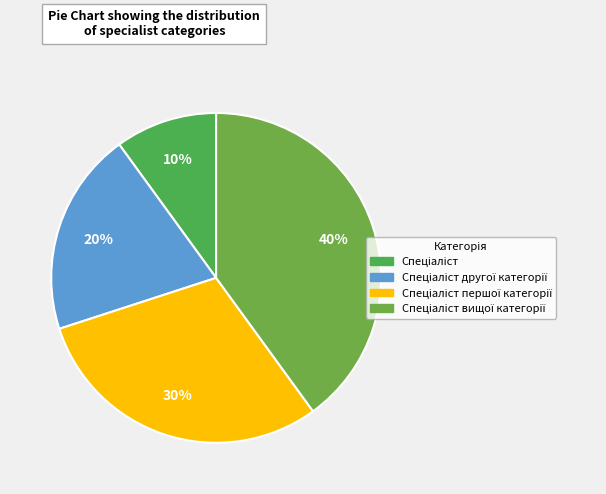

Count the number of slices in the pie.

4